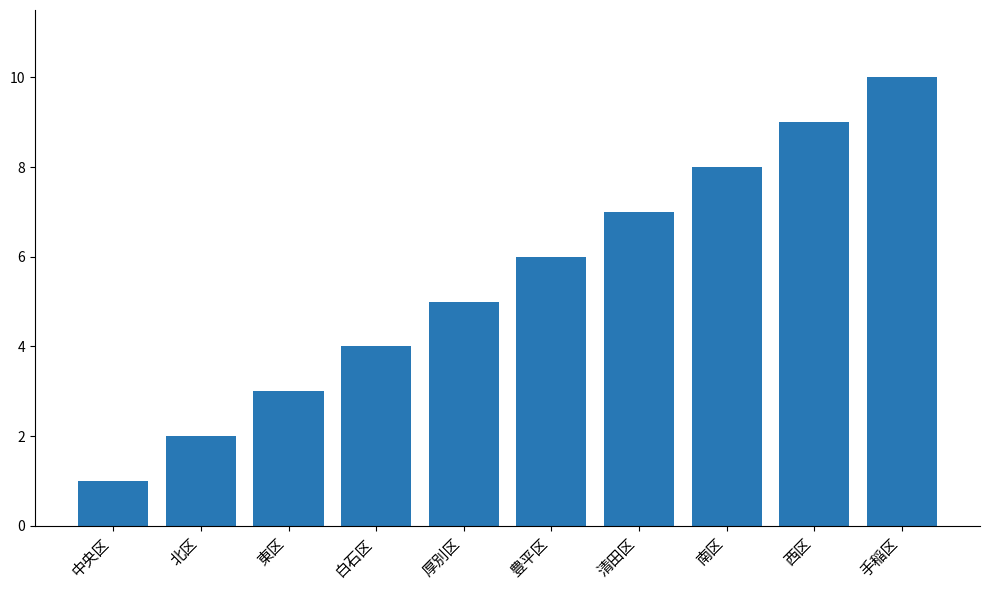

What is the minimum value shown in the chart?

1